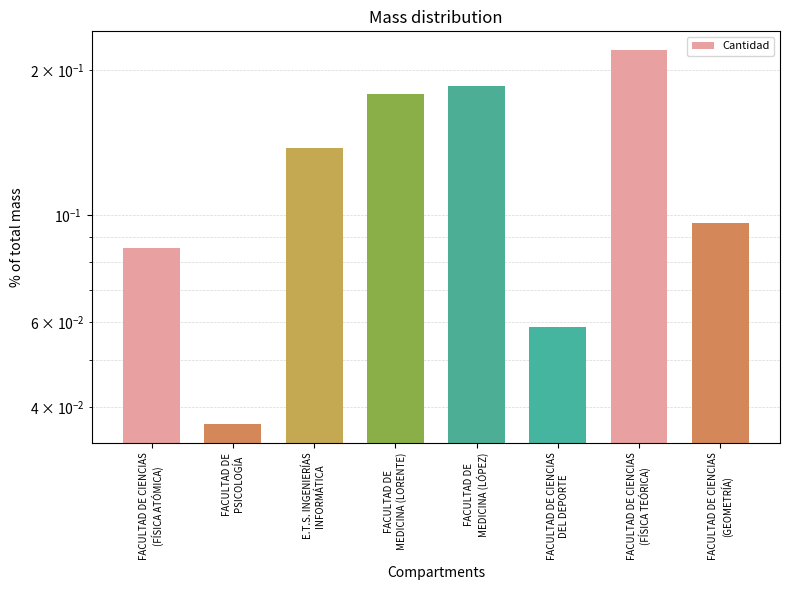

At which category does the chart reach its peak across all series?

FACULTAD DE CIENCIAS
(FÍSICA TEÓRICA)